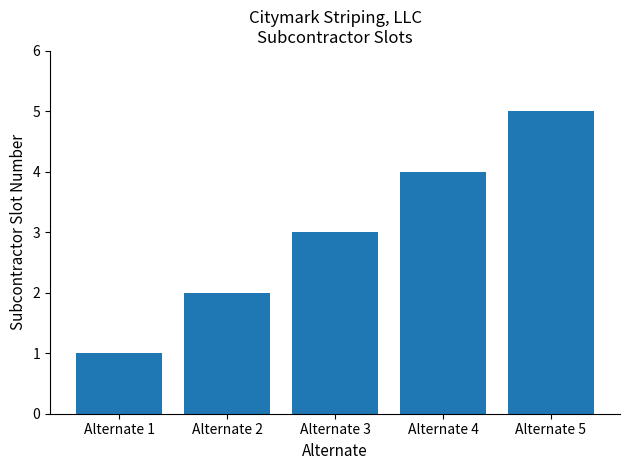

Between Alternate 5 and Alternate 1, which is larger?

Alternate 5